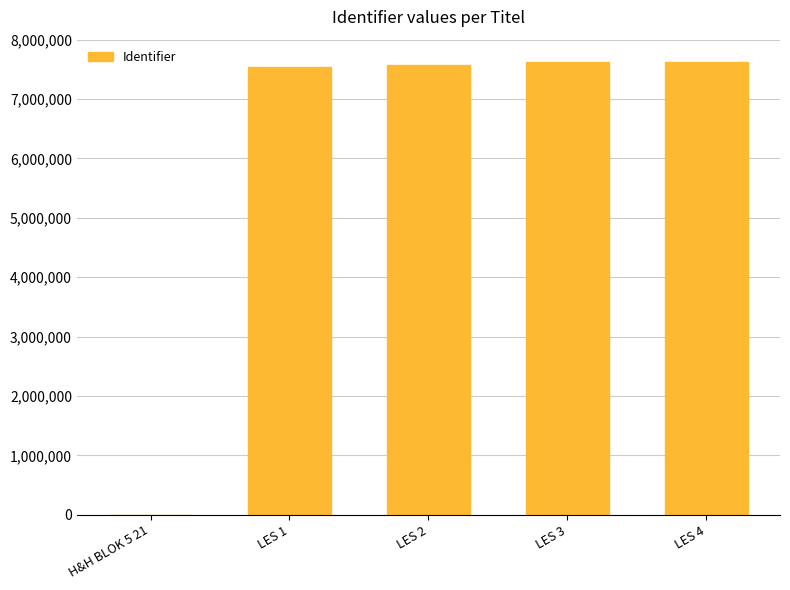

What is the approximate value at LES 2, to the nearest 50?

7565150